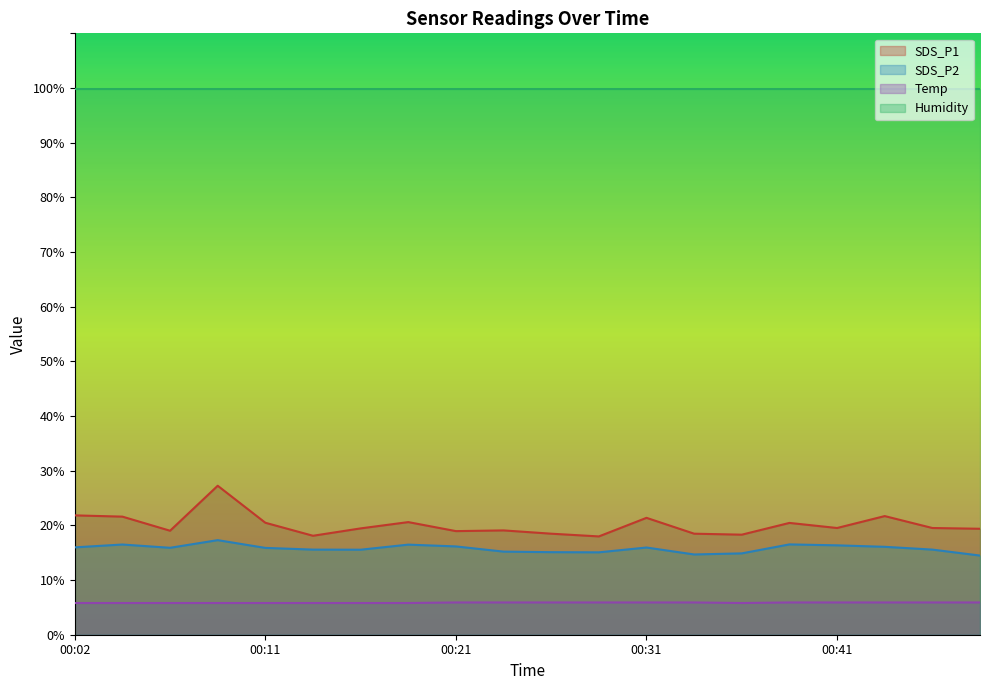

List the labels in order of SDS_P1 value, smallest first.

00:29, 00:14, 00:36, 00:26, 00:34, 00:21, 00:07, 00:24, 00:48, 00:16, 00:41, 00:46, 00:38, 00:11, 00:19, 00:31, 00:04, 00:43, 00:02, 00:09